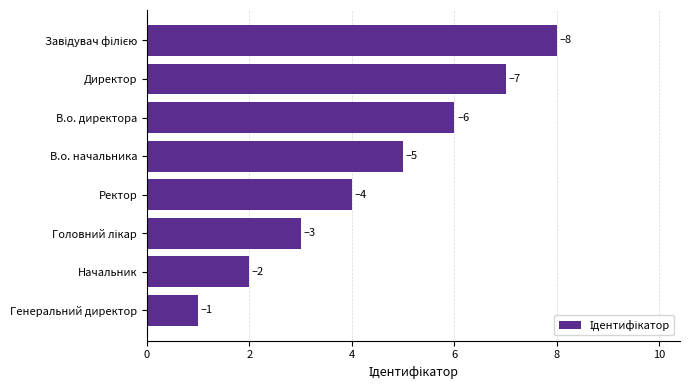

Between Директор and Начальник, which is larger?

Директор